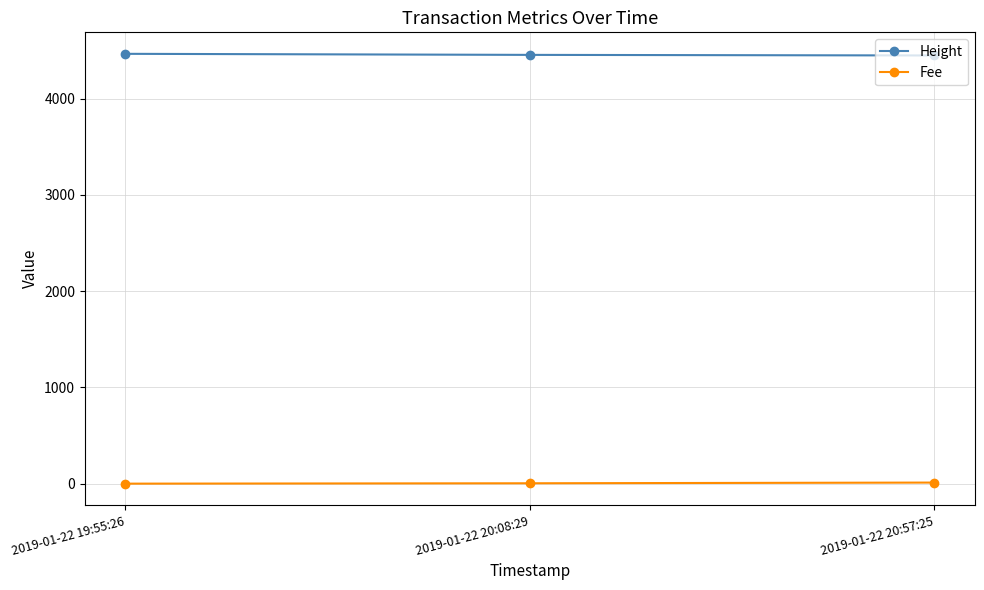

What is the spread (max minus min) of values at 2019-01-22 20:08:29?

4451.0